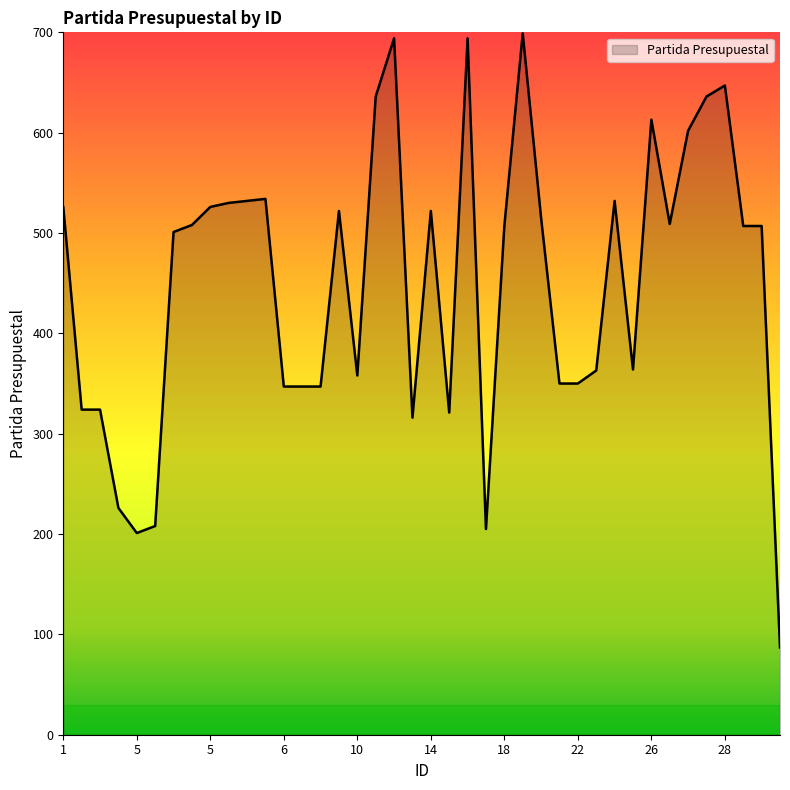

What is the minimum value shown in the chart?

87